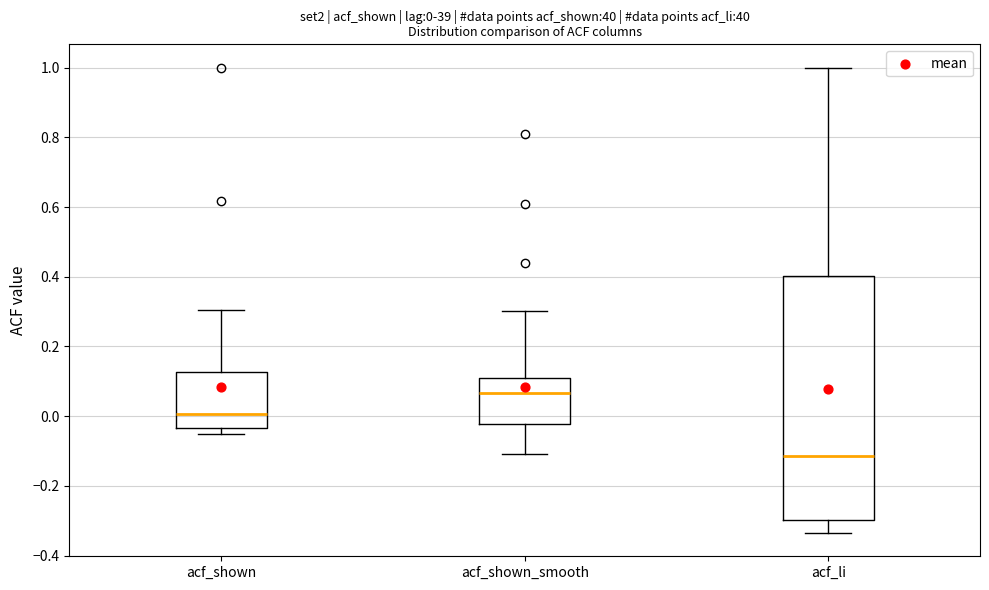

Which box has the highest median line?

acf_shown_smooth